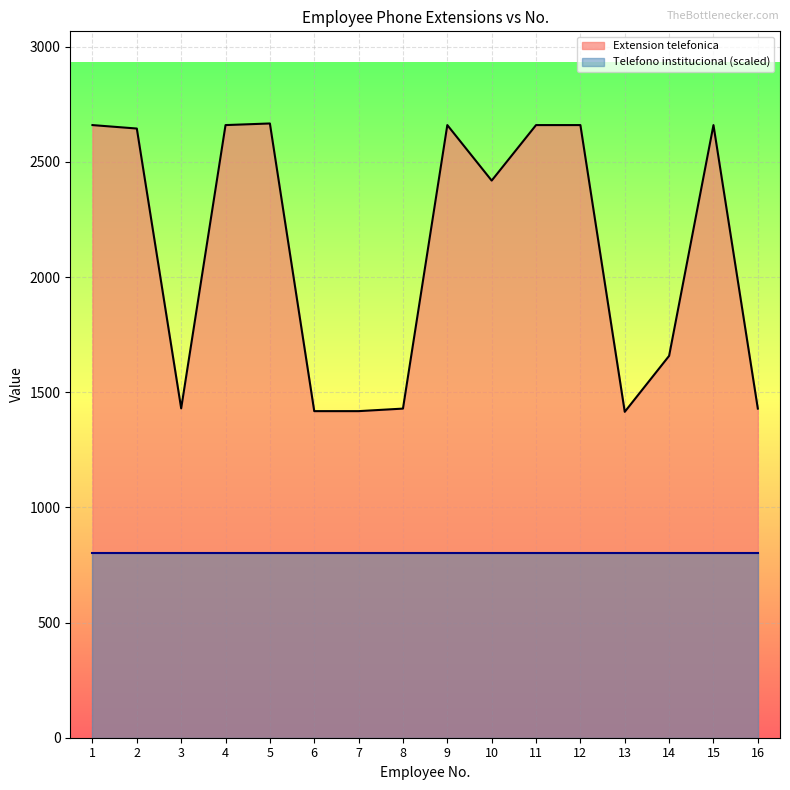

Where is the first local maximum?

5